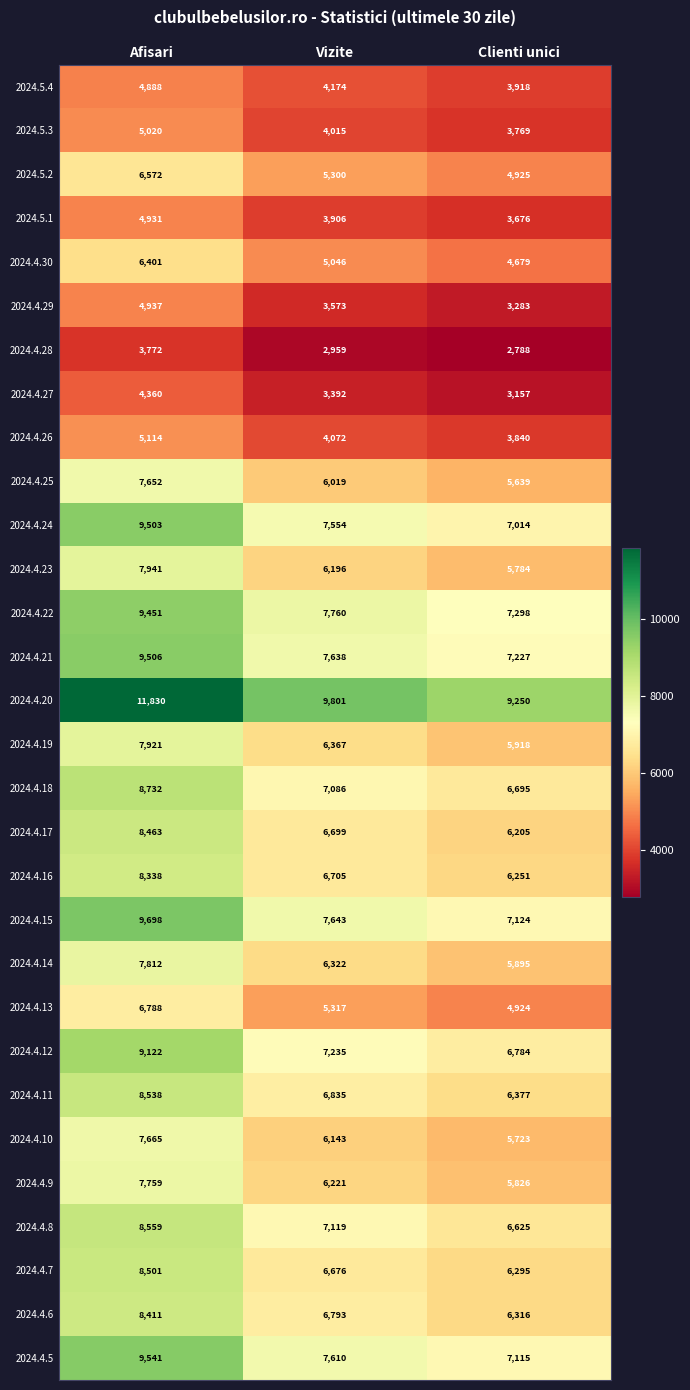

What is the greatest value displayed?

11830